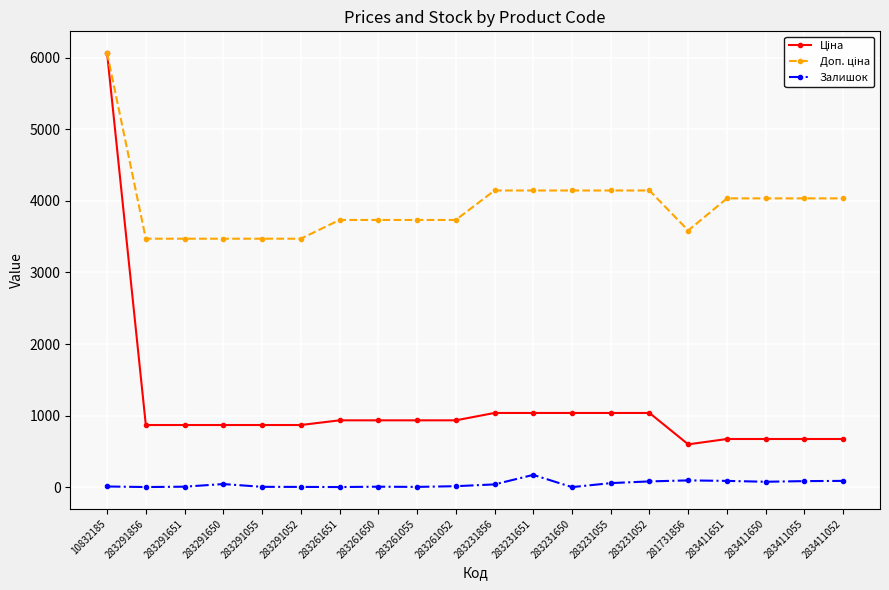

At how many categories does at least one series exceed 2107?

20